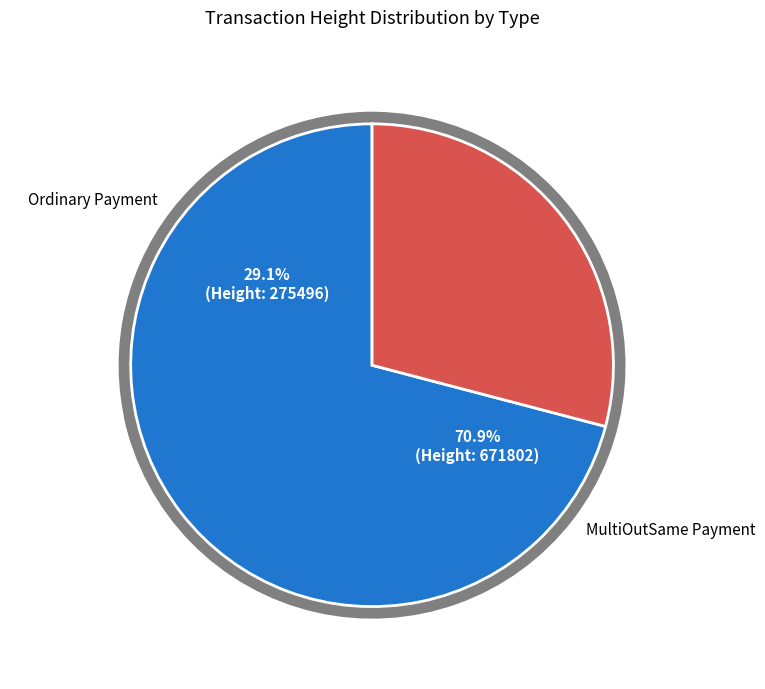

Is it true that 671802 is 71% of the pie?

True